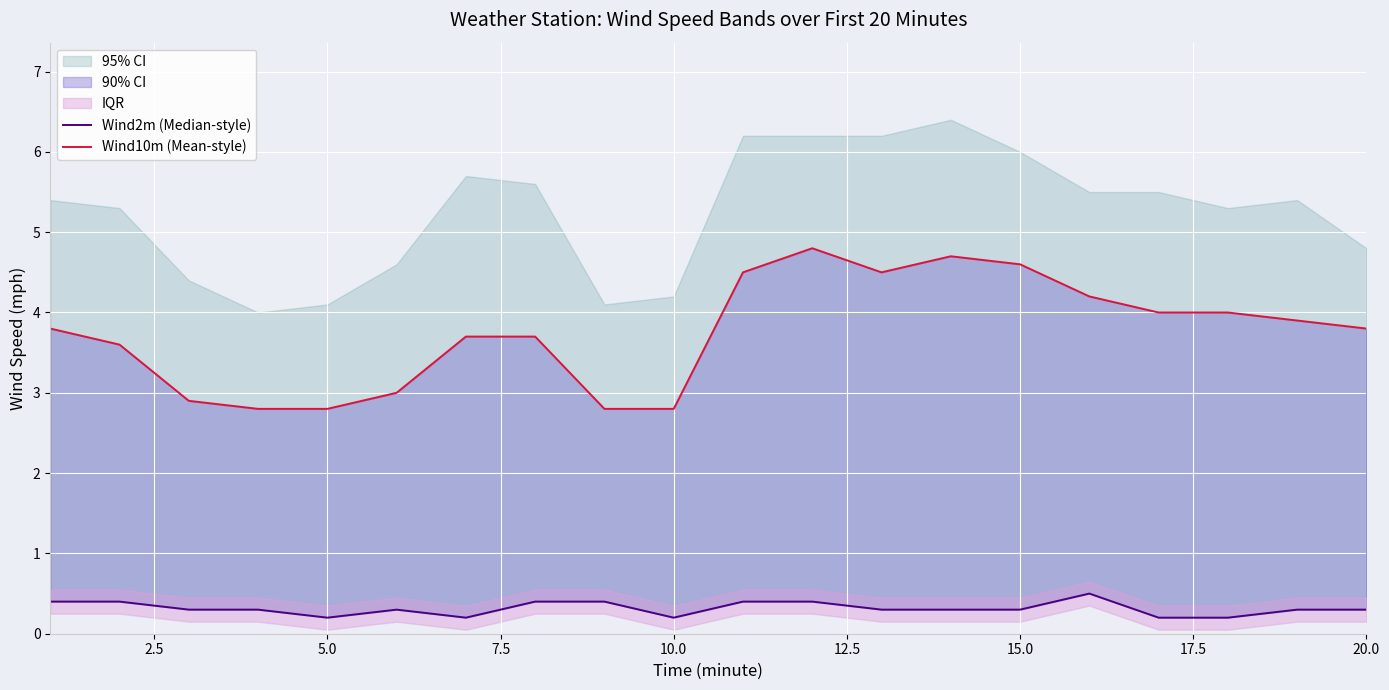

True or false: Wind10m (Mean-style) and Wind2m (Median-style) cross at least once.

False